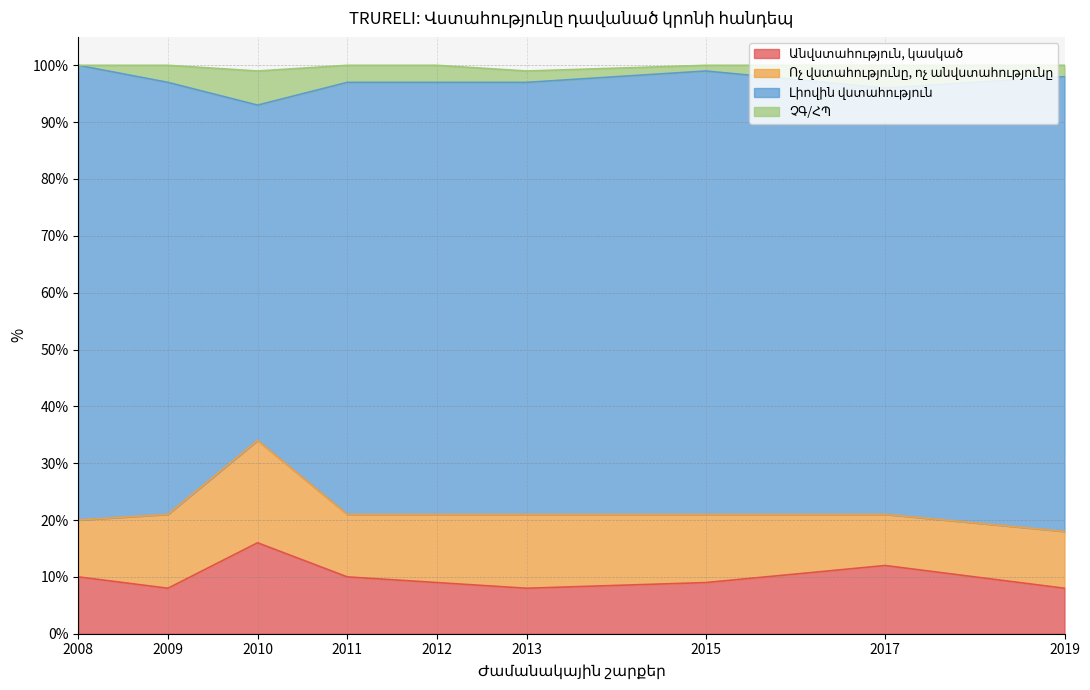

What is the total value across all series at 2009?

100